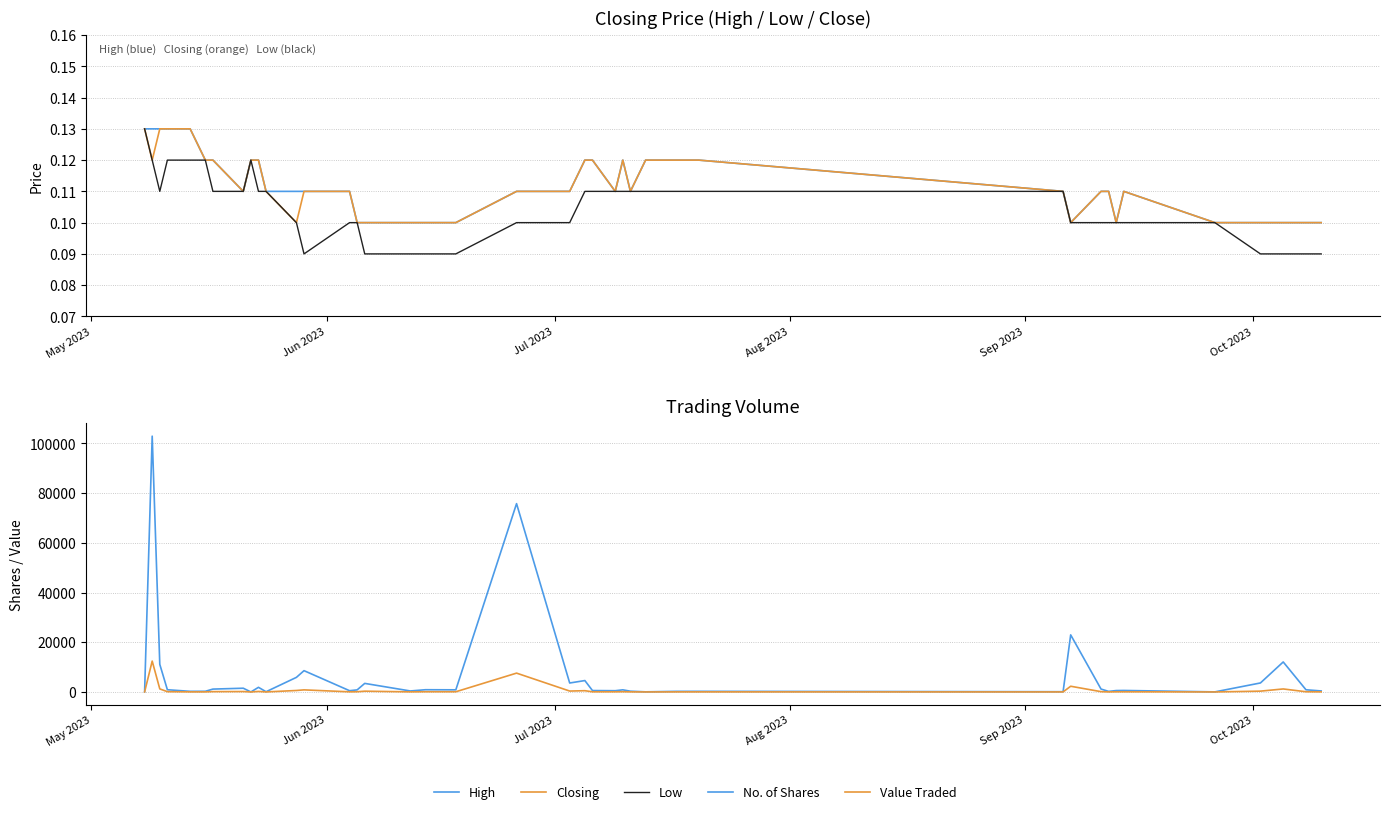

What is the value of the Closing point at the 3rd from the left?

0.1